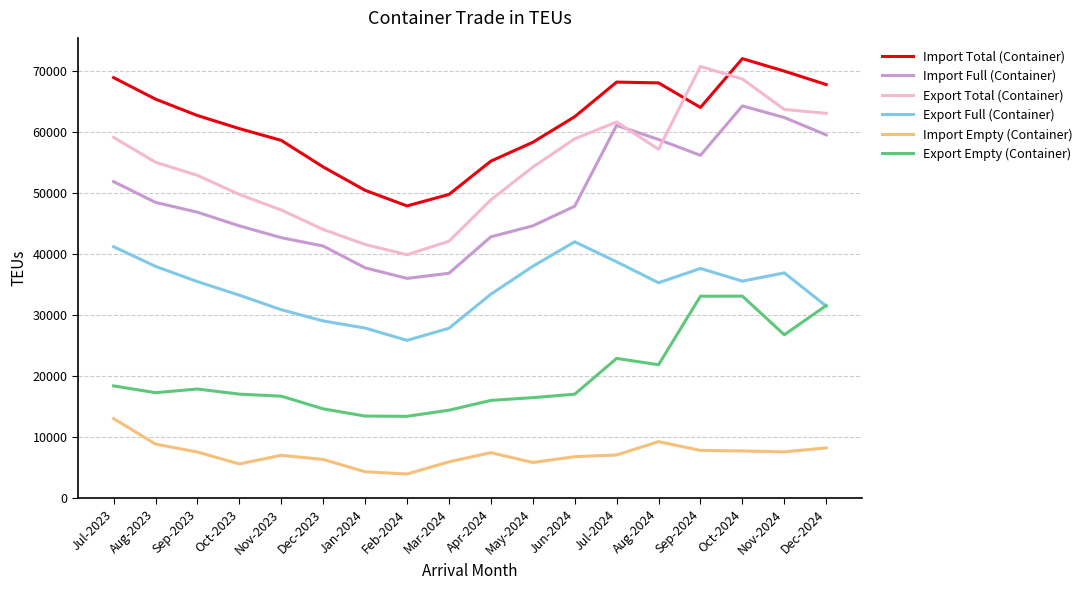

Which series has the largest total across all categories?

Import Total (Container)